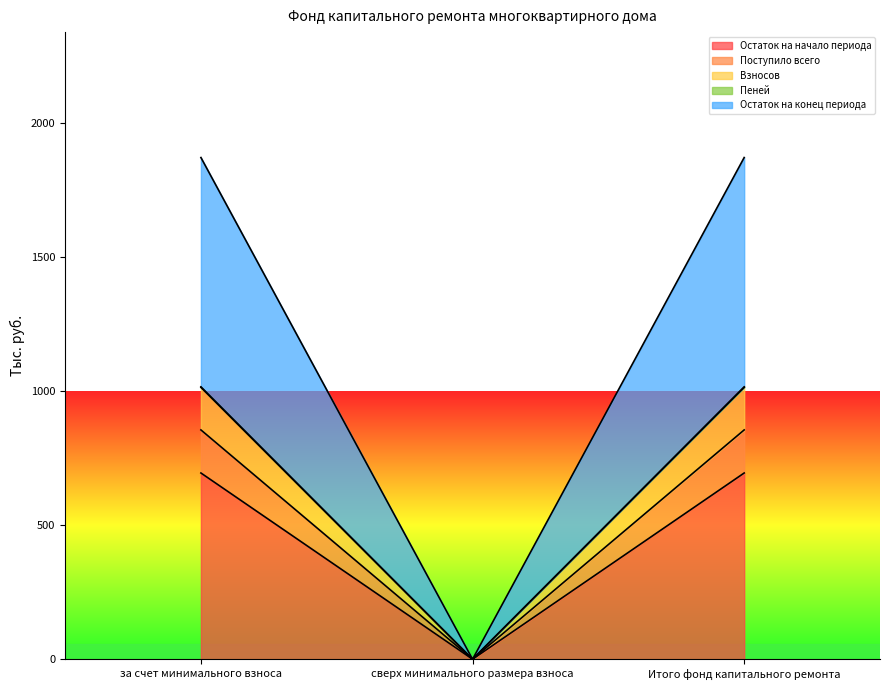

At which label does Пеней reach its peak?

за счет минимального взноса